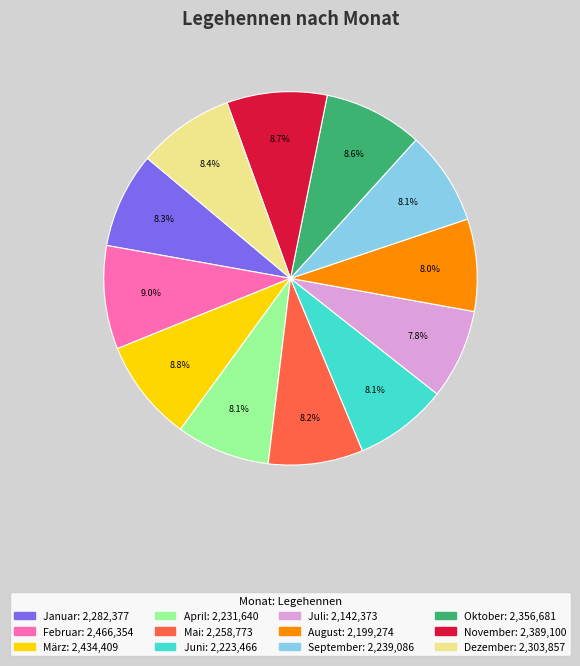

What percentage is the November slice, to the nearest percent?

9%